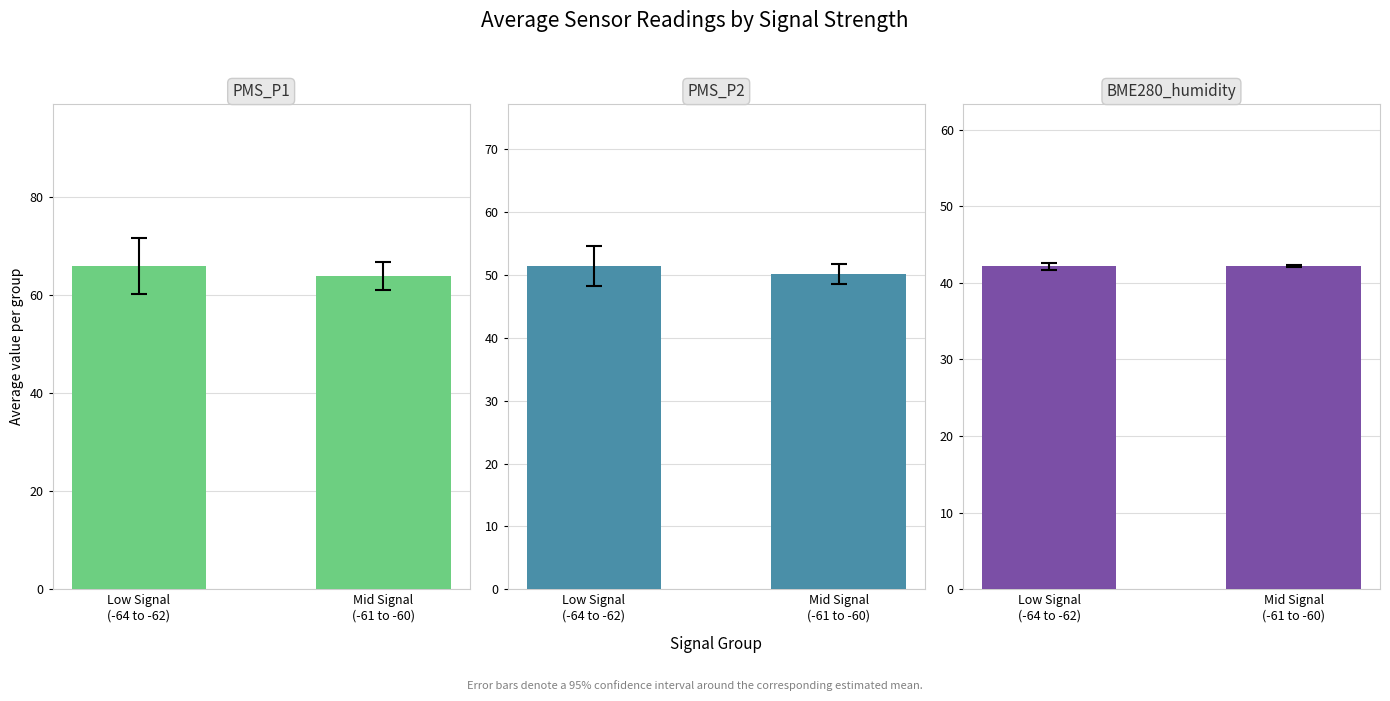

At which category is the sum across all series the highest?

Low Signal
(-64 to -62)